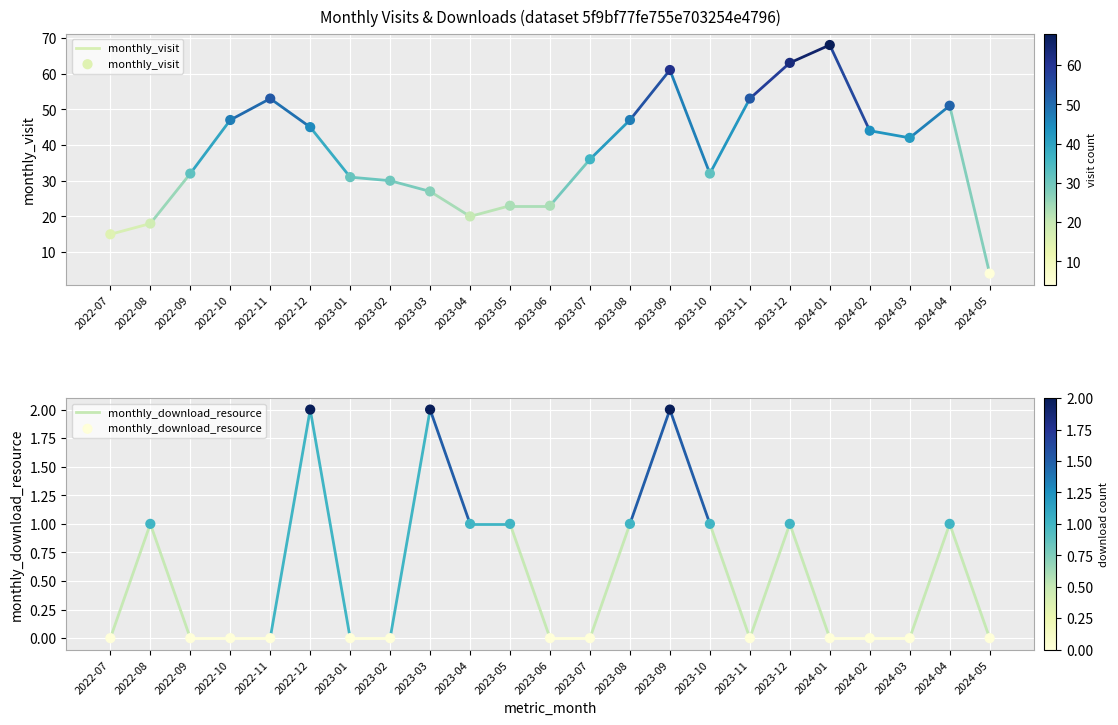

What is the total value across all series at 2024-04?

52